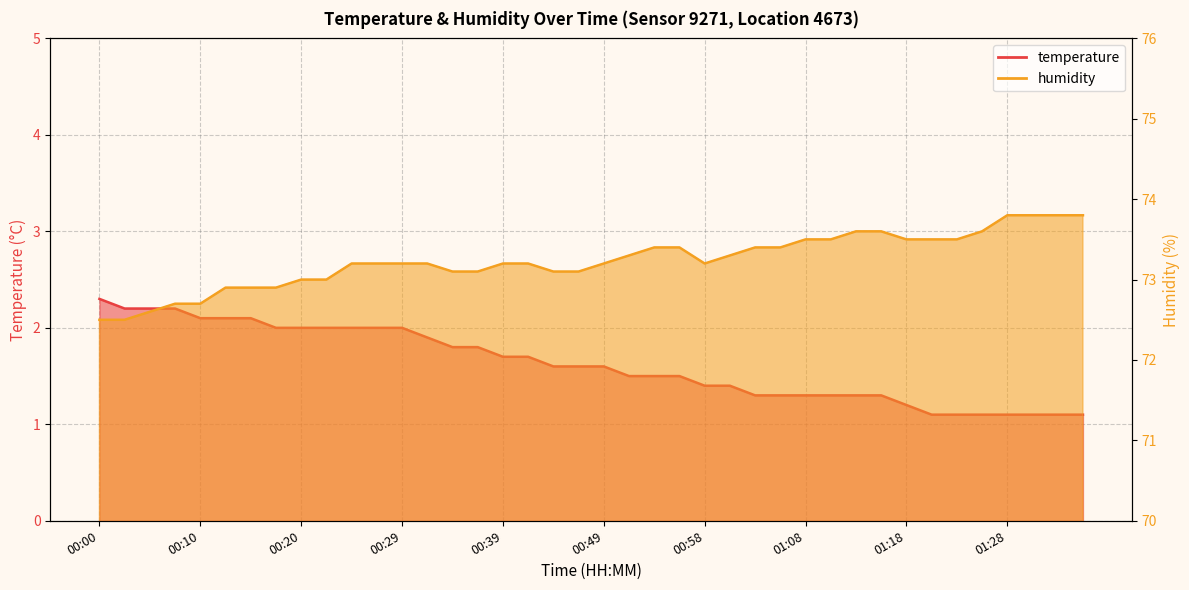

How many categories are shown in the chart?

40